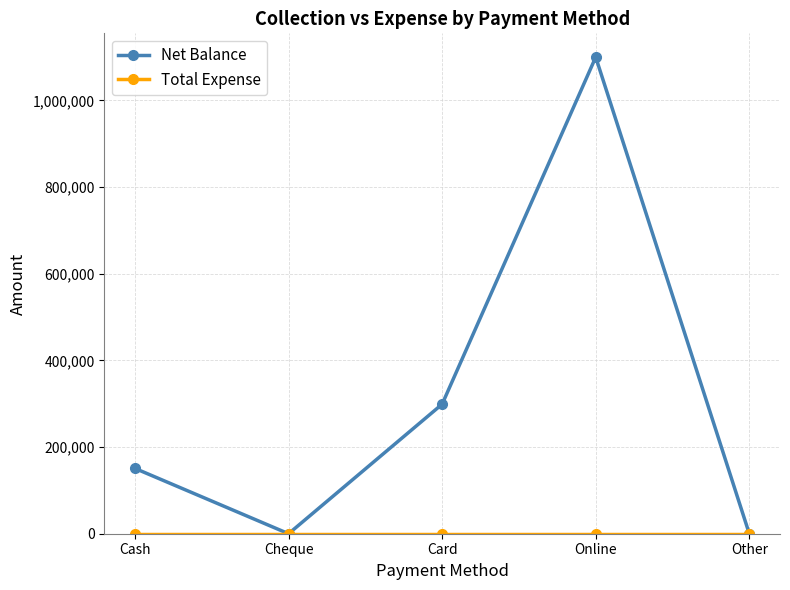

What is the maximum value for Net Balance?

1099654